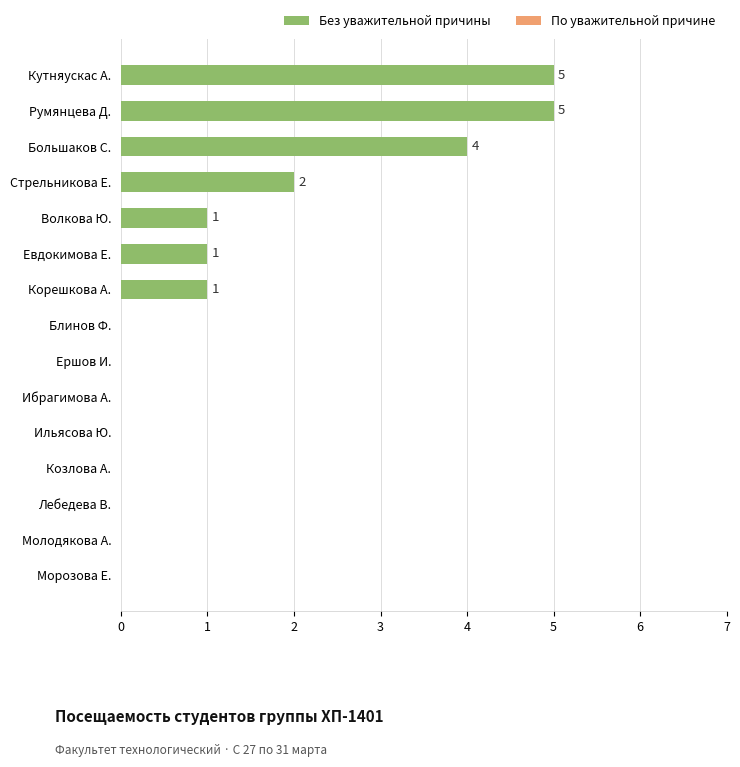

Reading top to bottom, extract all data points from this chart.

Кутняускас А.=5	Румянцева Д.=5	Большаков С.=4	Стрельникова Е.=2	Волкова Ю.=1	Евдокимова Е.=1	Корешкова А.=1	Блинов Ф.=0	Ершов И.=0	Ибрагимова А.=0	Ильясова Ю.=0	Козлова А.=0	Лебедева В.=0	Молодякова А.=0	Морозова Е.=0